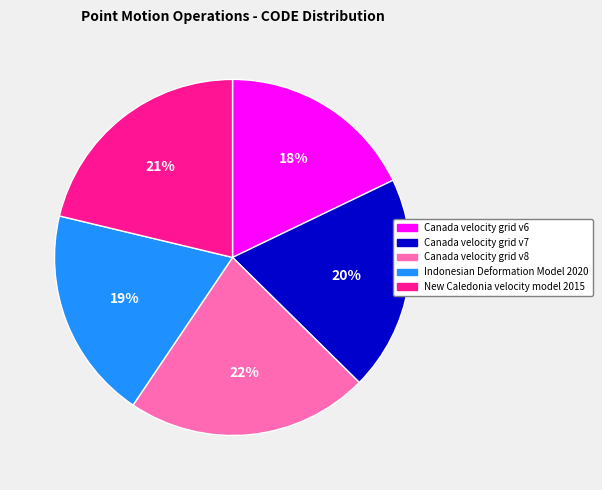

Between Canada velocity grid v6 and New Caledonia velocity model 2015, which is larger?

New Caledonia velocity model 2015